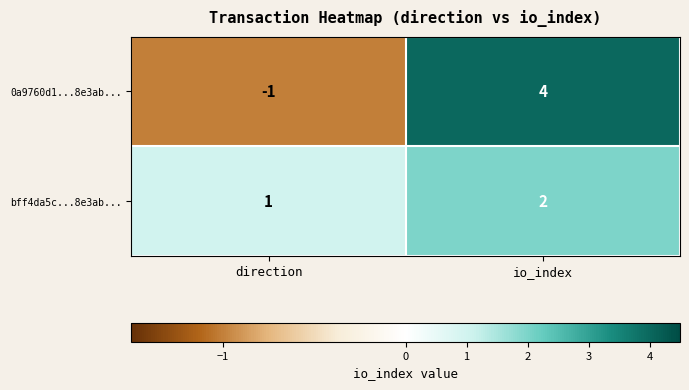

Which category has the highest value across all series?

io_index